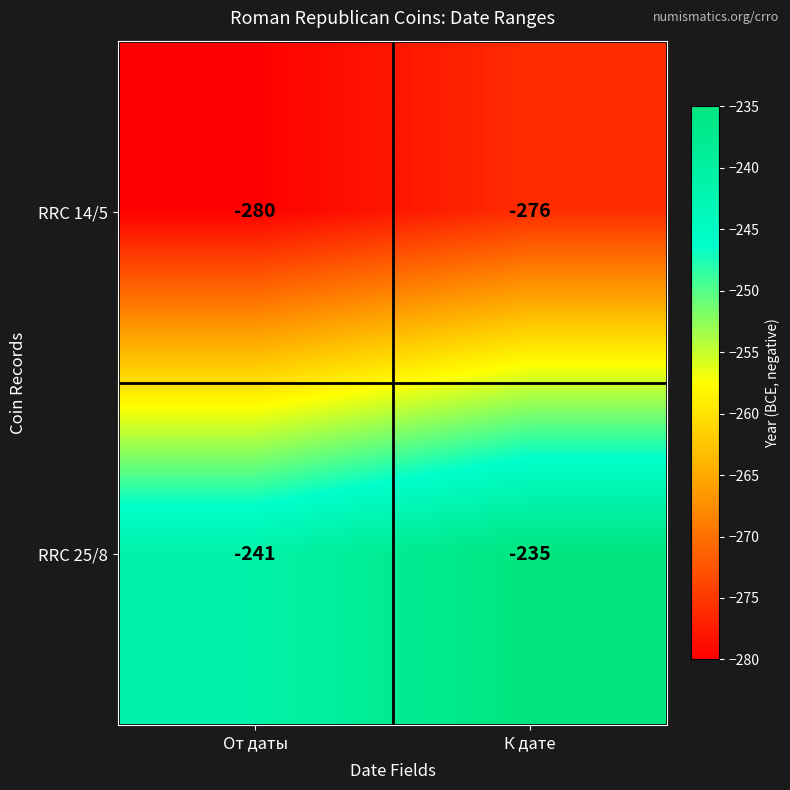

Is it true that RRC 14/5 equals -280 at От даты?

True